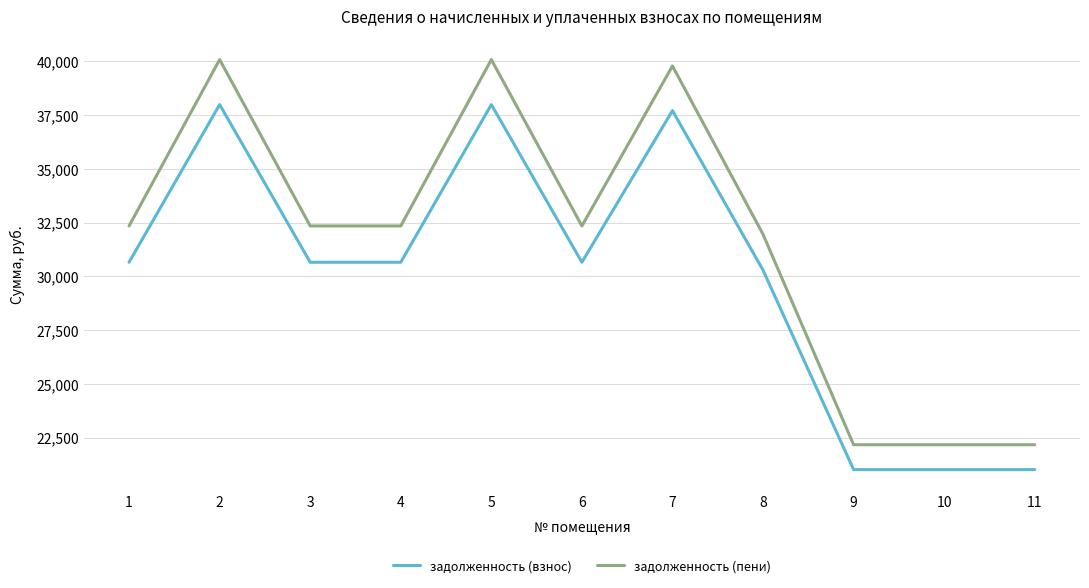

What is the average value of the задолженность (пени) series?

31614.4